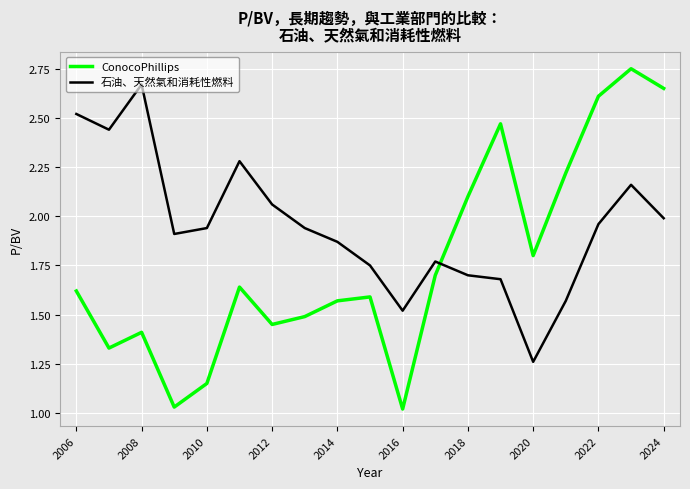

List the series in order of their peak value, lowest first.

石油、天然氣和消耗性燃料, ConocoPhillips